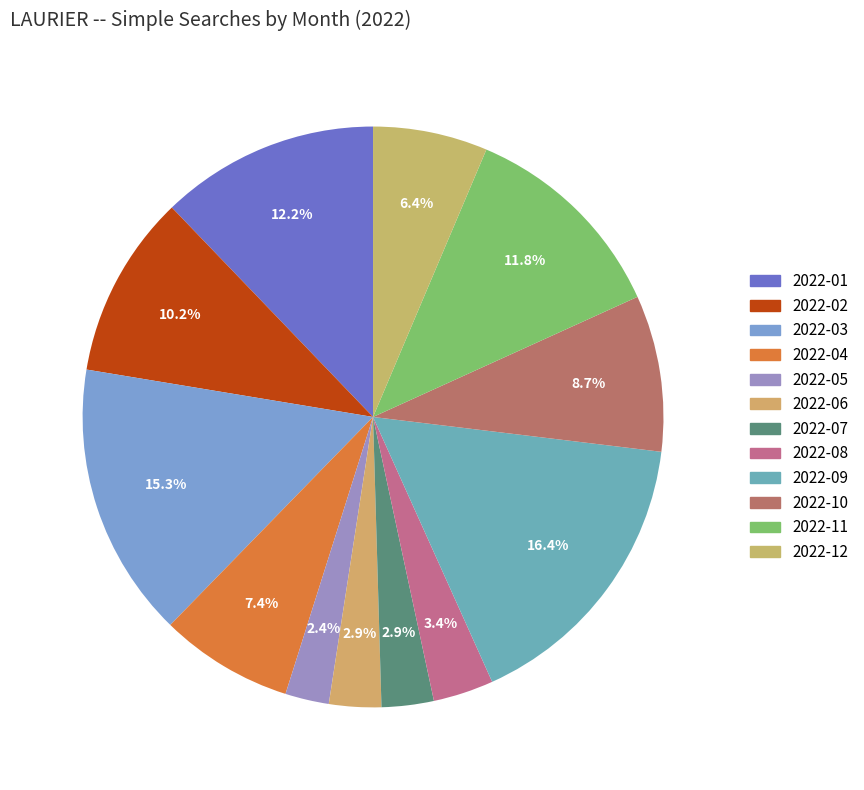

Rank the categories by value from highest to lowest.

2022-09, 2022-03, 2022-01, 2022-11, 2022-02, 2022-10, 2022-04, 2022-12, 2022-08, 2022-06, 2022-07, 2022-05